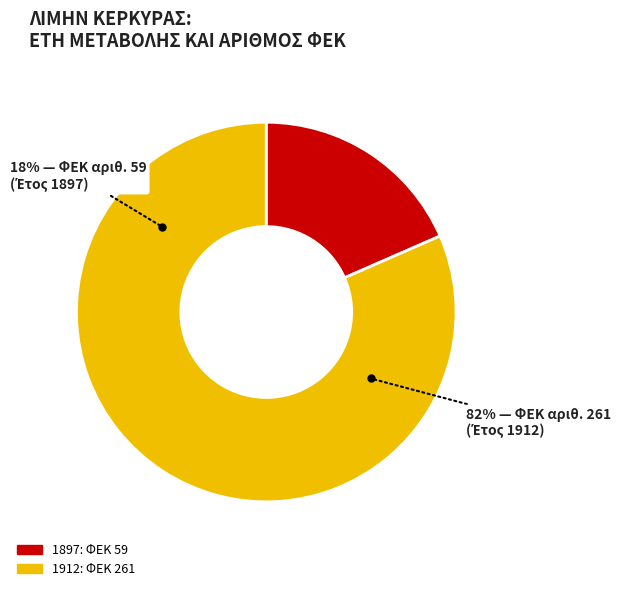

Approximately how many times larger is the value at 1912 compared to 1897?

4.4